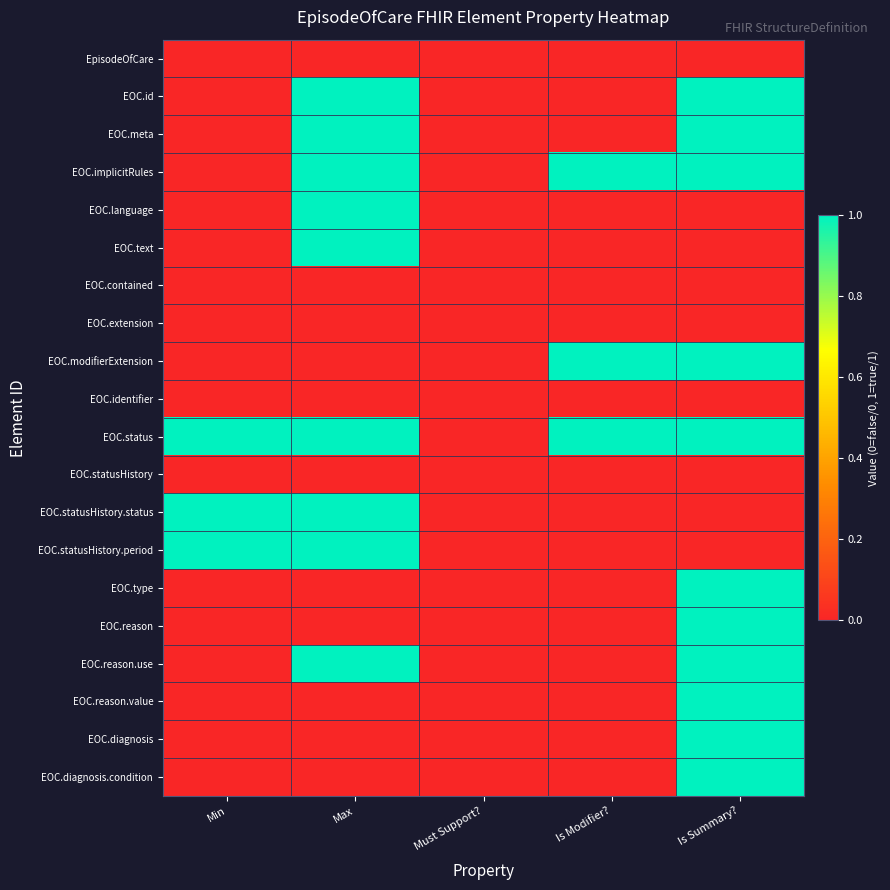

At which category is the sum across all series the highest?

Is Summary?